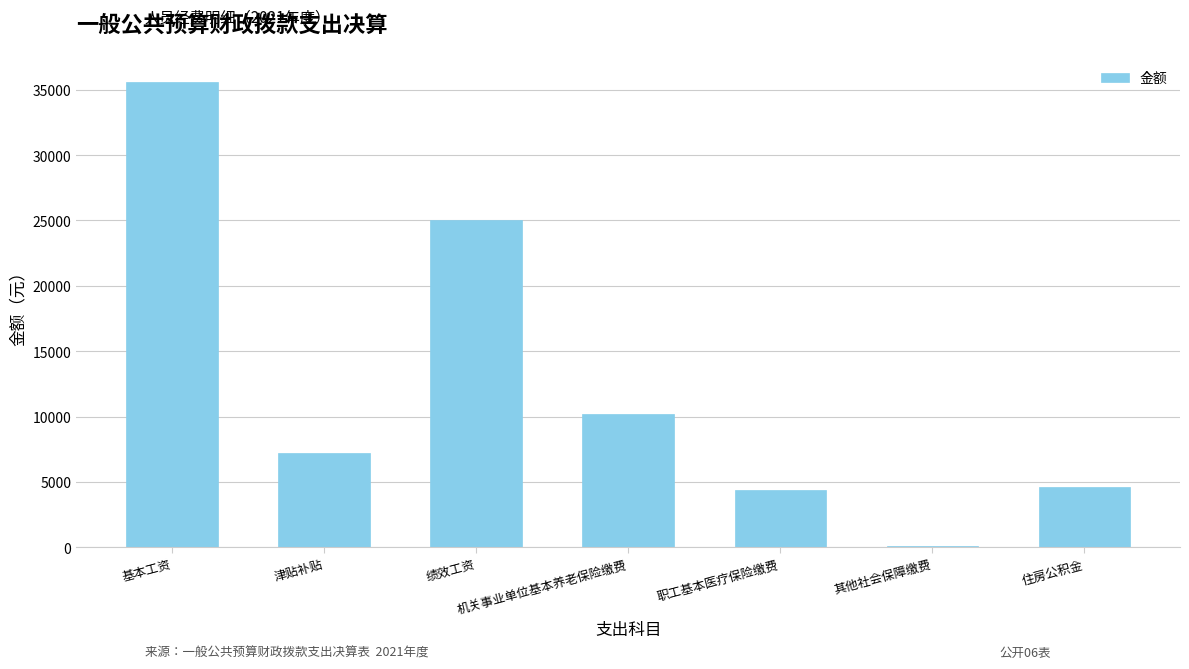

What is the change in value from 基本工资 to 绩效工资?

-10560.0